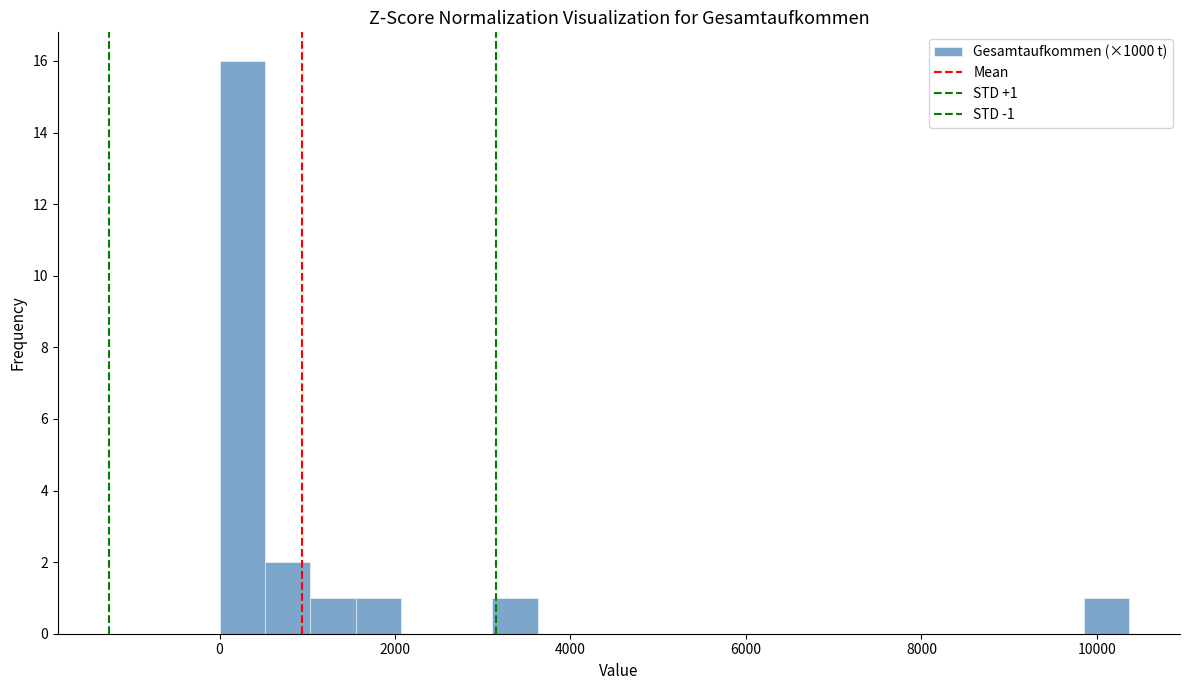

Around what value on the x-axis is the tallest bar? Give the approximate position of its centre, as read against the axis.

200